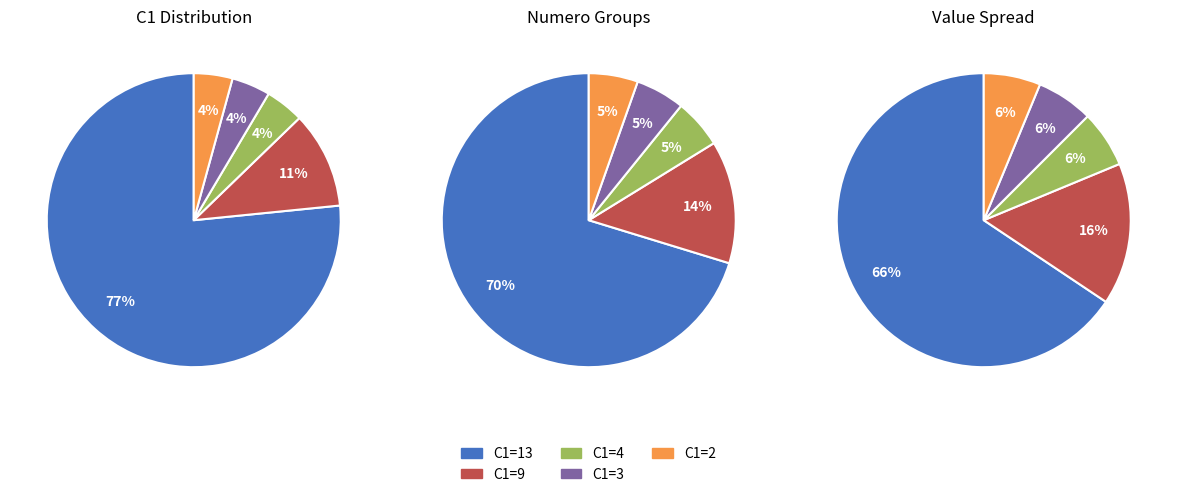

Does C1=4 represent more than half of the total?

No